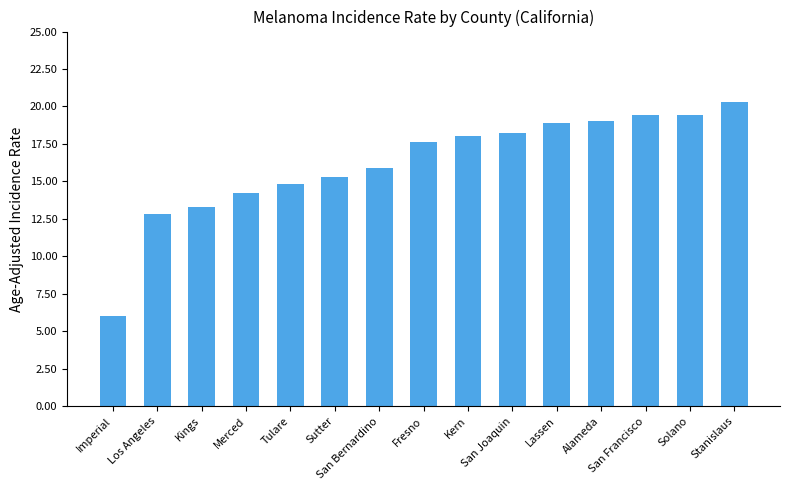

Which has a higher value, Imperial or Lassen?

Lassen